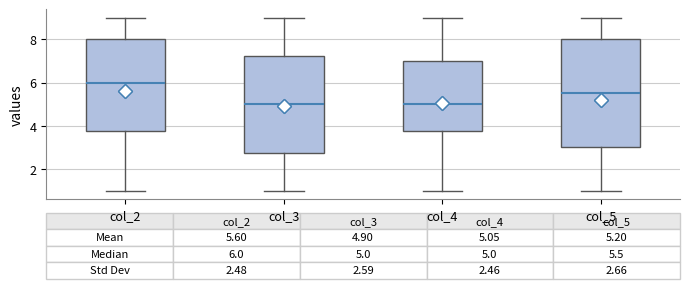

Which box is the tallest, from its lower edge to its upper edge?

col_5